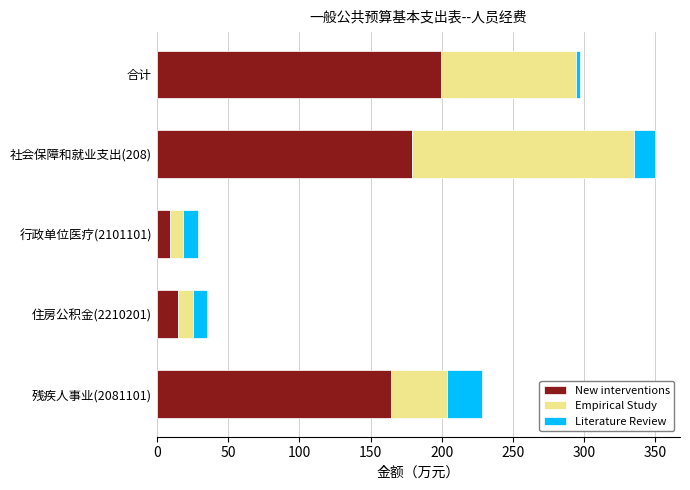

At which label does New interventions reach its peak?

合计